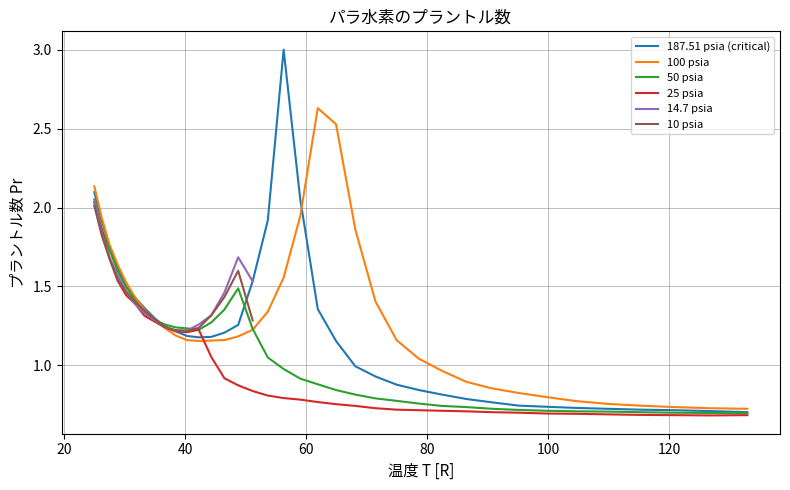

What is the difference between the second highest and minimum values in the 100 psia series?

1.8